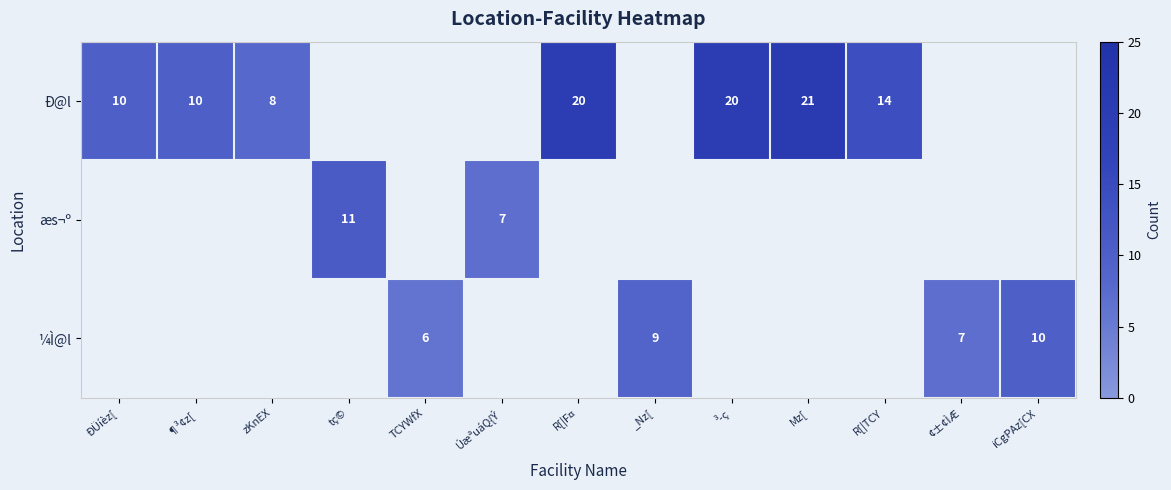

True or false: Ð@l has a value of 22 at R[|TCY.

False